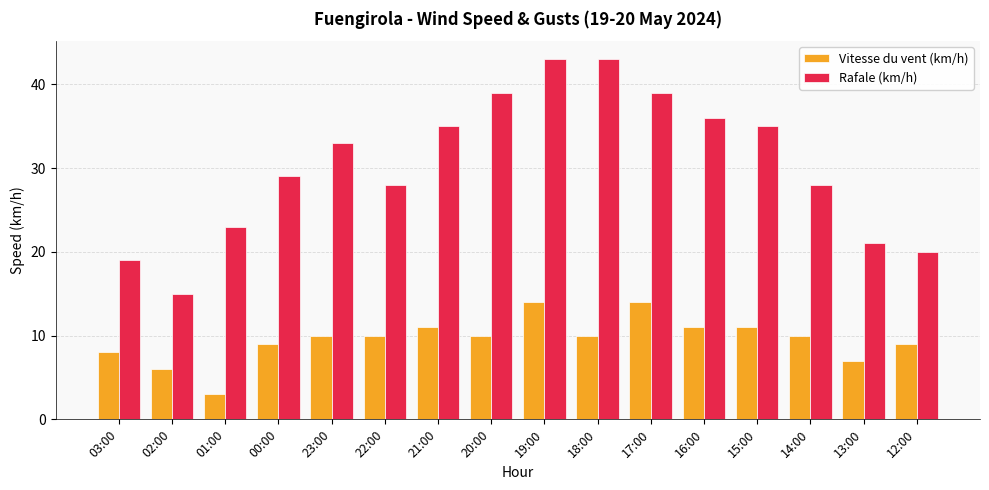

Which series has the largest total across all categories?

Rafale (km/h)